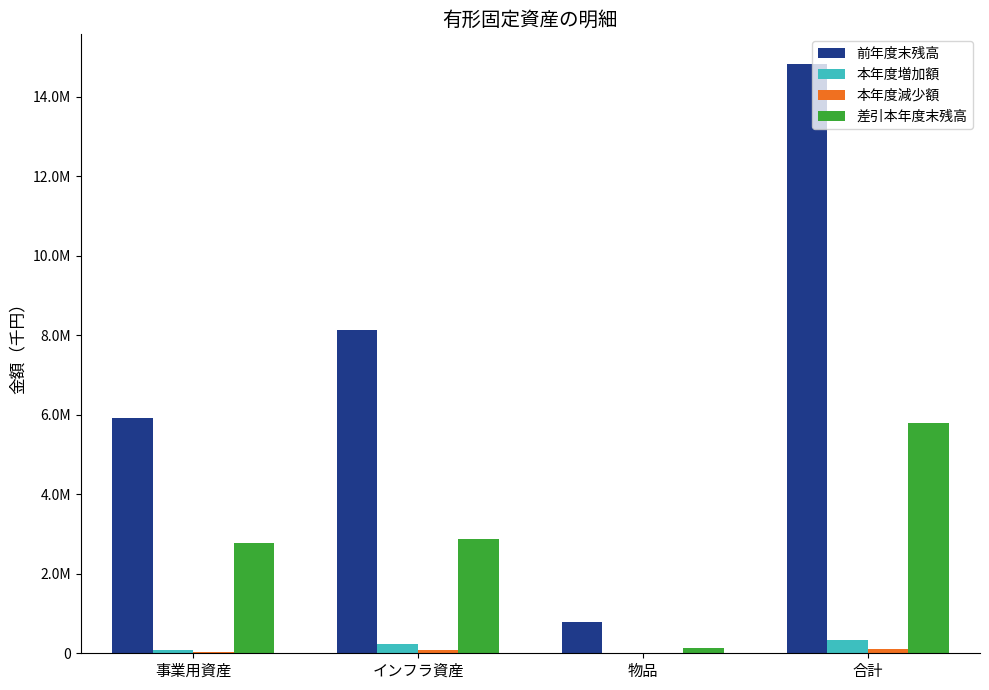

Reading left to right, transcribe all the data shown in this chart.

前年度末残高: 事業用資産=5916992	インフラ資産=8132556	物品=783889	合計=14833437
本年度増加額: 事業用資産=89050	インフラ資産=230735	物品=11176	合計=330961
本年度減少額: 事業用資産=26996	インフラ資産=72961	物品=0	合計=99957
差引本年度末残高: 事業用資産=2770454	インフラ資産=2883850	物品=129779	合計=5784084